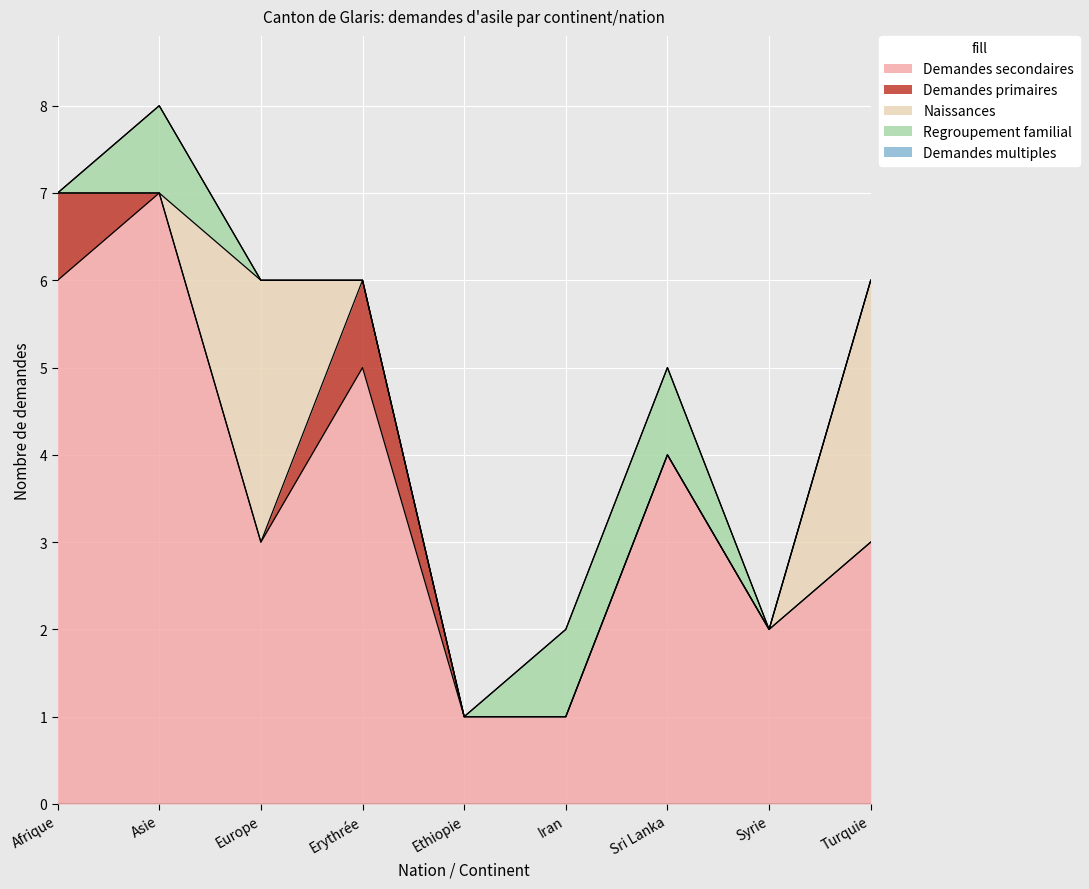

True or false: Naissances has a value of 1 at Turquie.

False